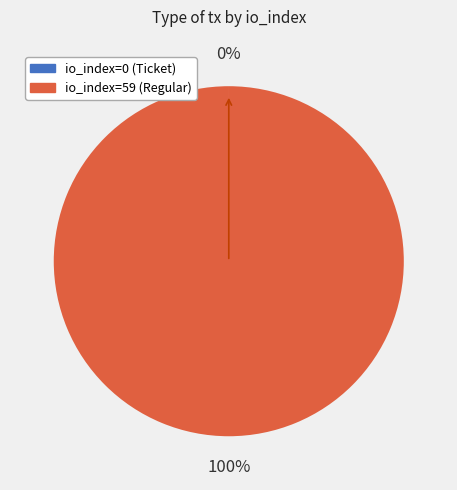

Which category has the biggest portion of the pie?

io_index=59 (Regular)